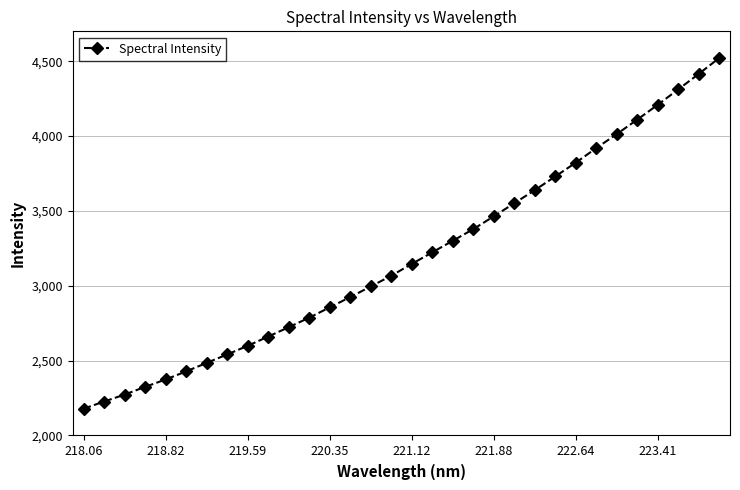

What is the sum of all values?

102212.3